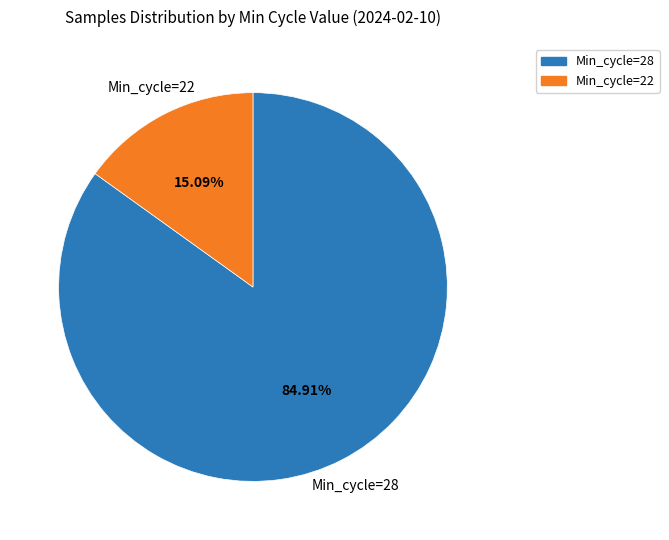

Is there any slice that represents more than half of the pie?

Yes